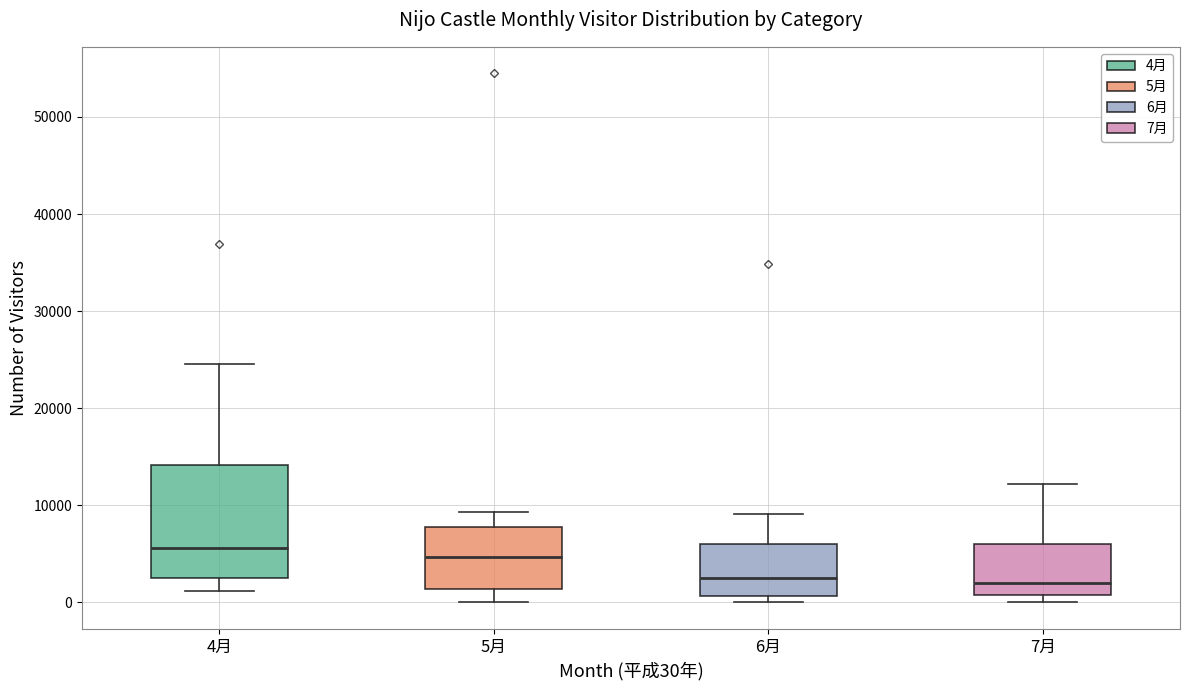

Where does the lower whisker of the box for 4月 end on the y-axis? The values are not printed on the chart, so give them approximately, as read against the axis.

1000